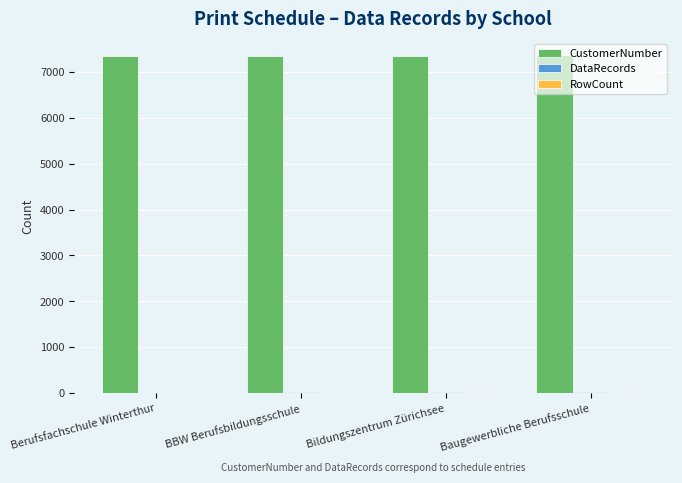

The value of CustomerNumber at Baugewerbliche Berufsschule is 7360. True or false?

True